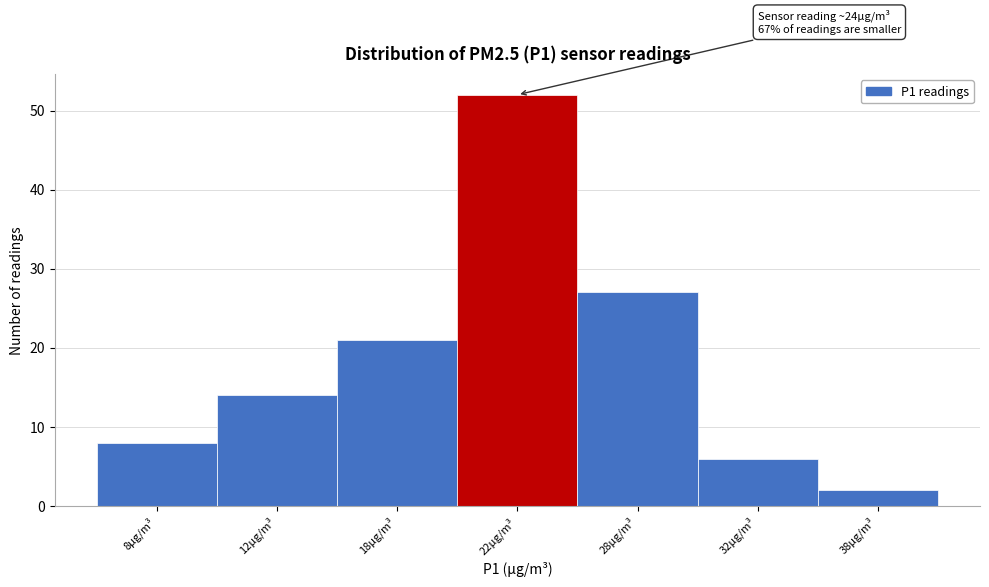

Reading left to right, list all the values displayed in this chart.

8µg/m³=8	12µg/m³=14	18µg/m³=21	22µg/m³=52	28µg/m³=27	32µg/m³=6	38µg/m³=2